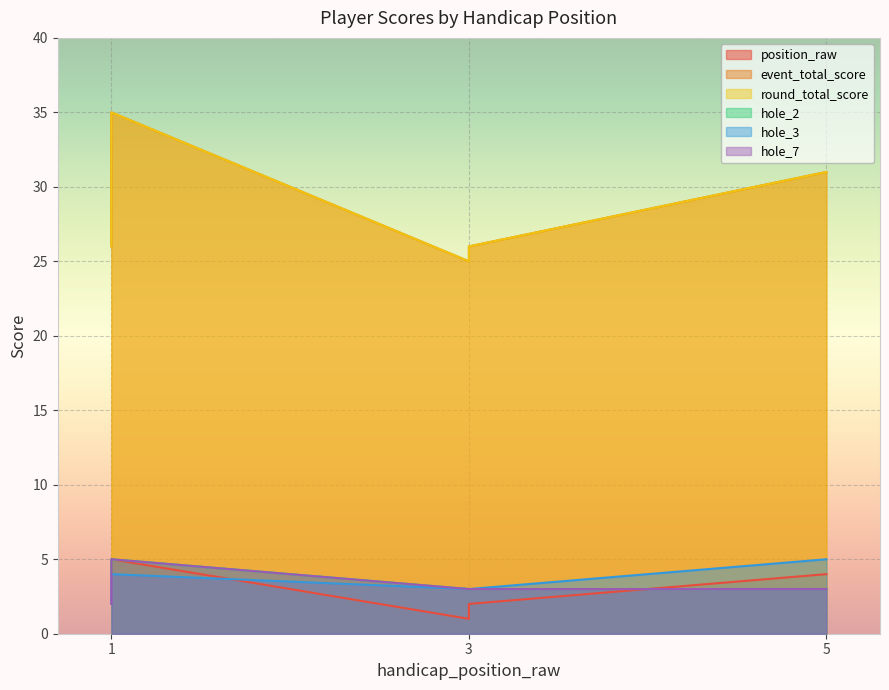

At which category does the chart reach its peak across all series?

1